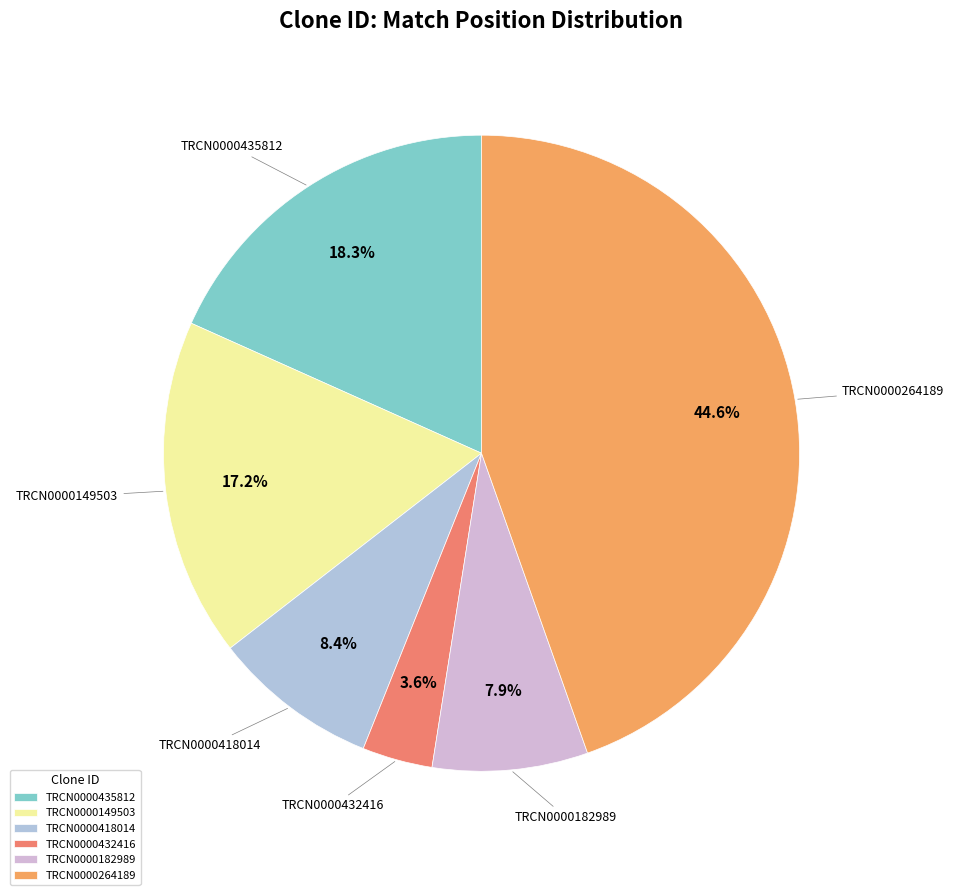

What percentage is the TRCN0000432416 slice, to the nearest percent?

4%